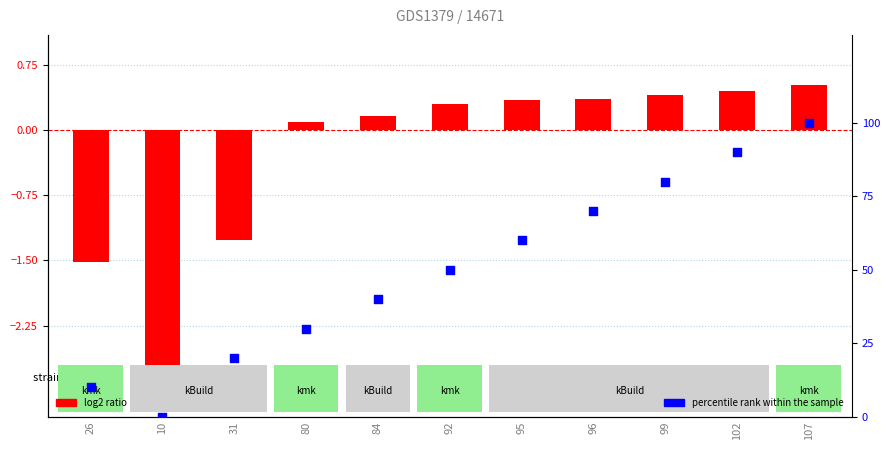

Which series has the widest spread of Y values?

percentile rank within the sample